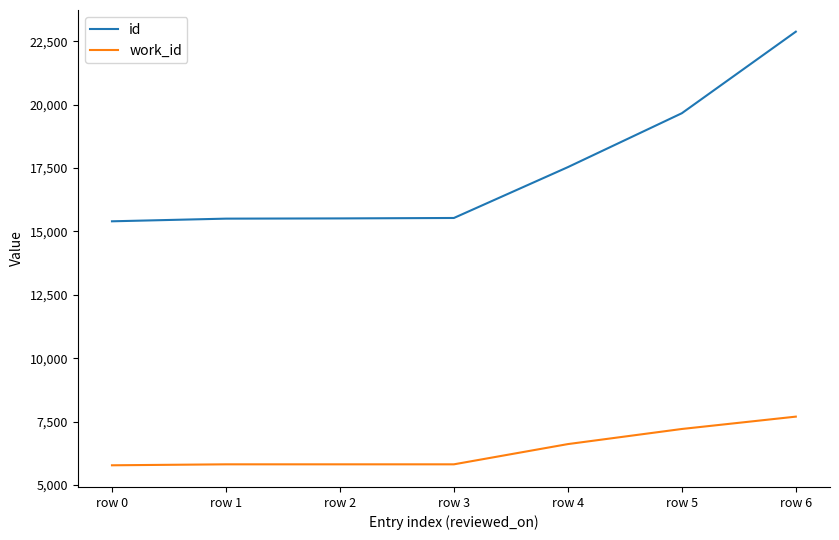

True or false: work_id and id intersect in this chart.

False